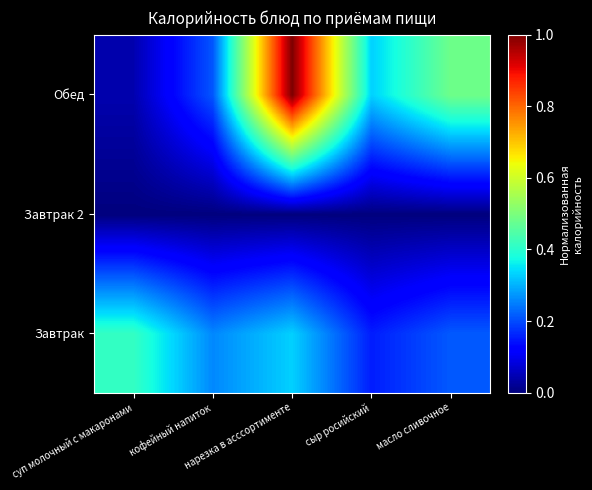

Rank the series by their maximum value, from highest to lowest.

Обед, Завтрак, Завтрак 2